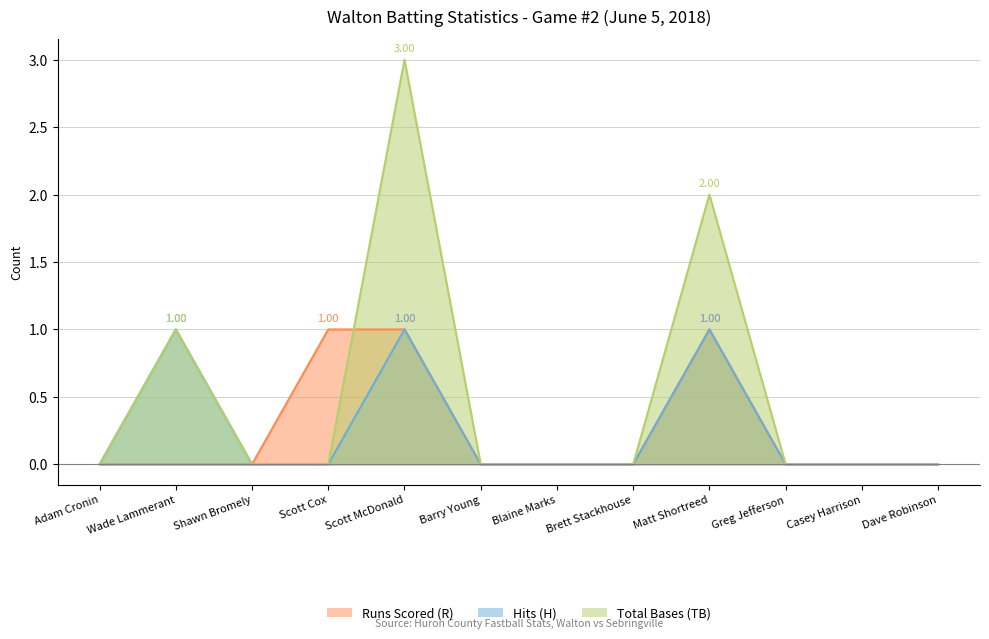

Which has a higher value, Dave Robinson or Greg Jefferson?

Dave Robinson